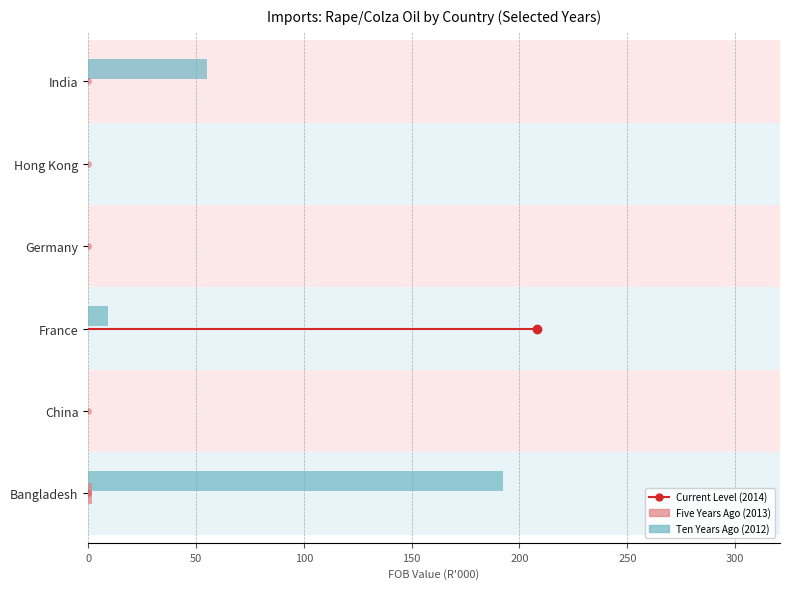

Rank the series at Hong Kong from lowest to highest value.

Ten Years Ago (2012), Five Years Ago (2013)